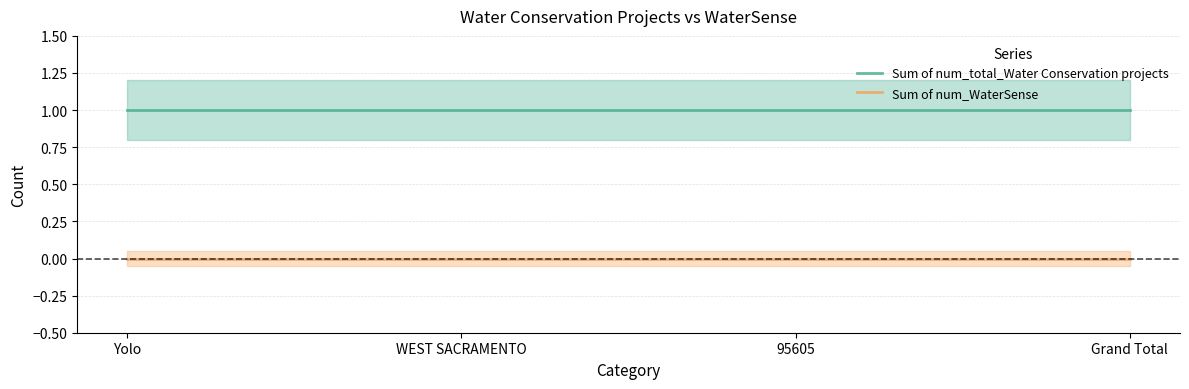

True or false: Sum of num_WaterSense and Sum of num_total_Water Conservation projects cross at least once.

False